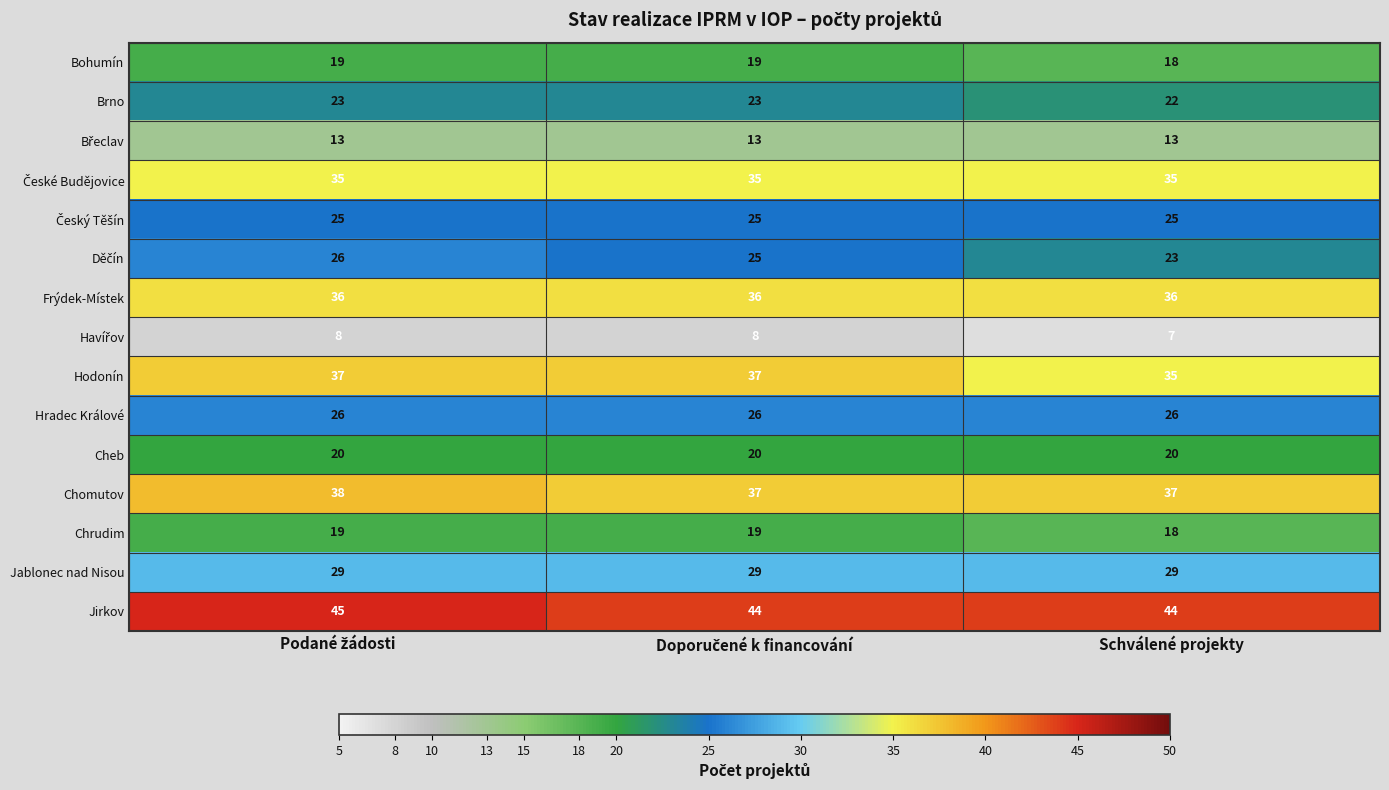

At which label is Bohumín closest to 18?

Schválené projekty